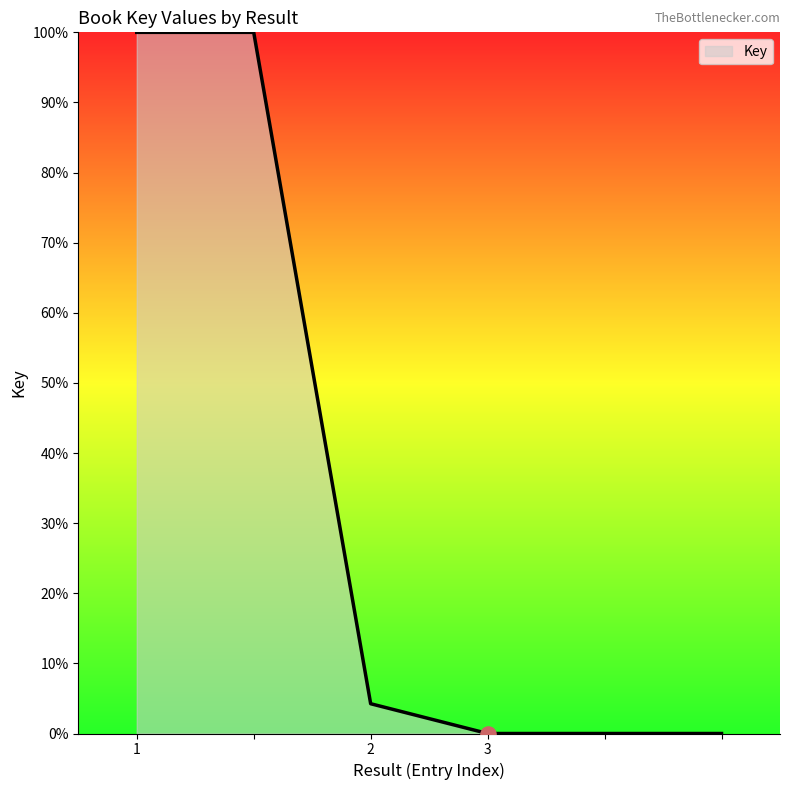

What is the sum of all values?

204.2